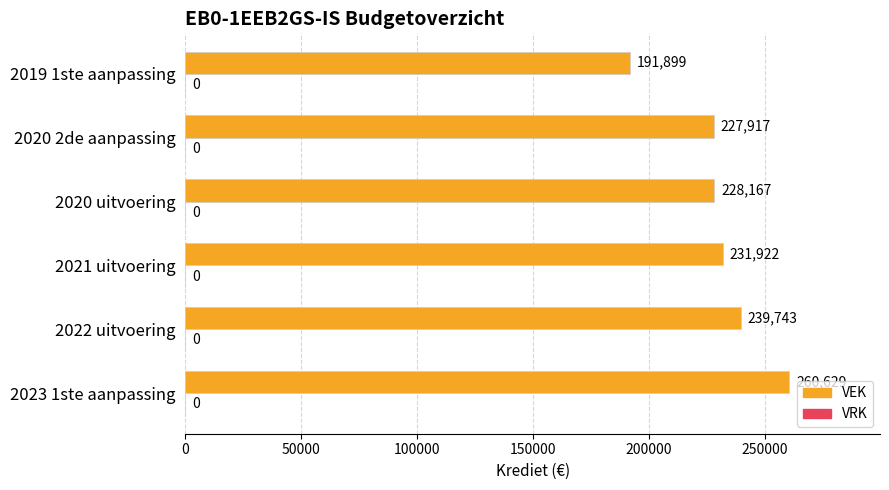

Reading top to bottom, what are all the values shown in this chart?

2019 1ste aanpassing=191899	2020 2de aanpassing=227917	2020 uitvoering=228167	2021 uitvoering=231922	2022 uitvoering=239743	2023 1ste aanpassing=260629